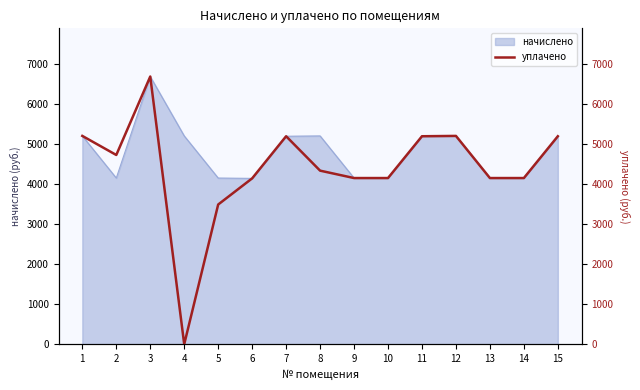

How many values are below 4333?

7